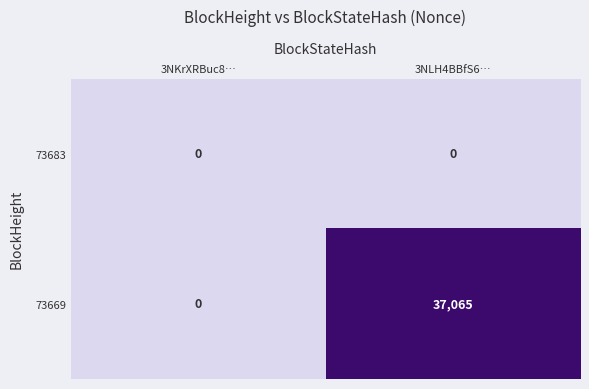

Rank the categories by 73669 value from lowest to highest.

3NKrXRBuc8…, 3NLH4BBfS6…